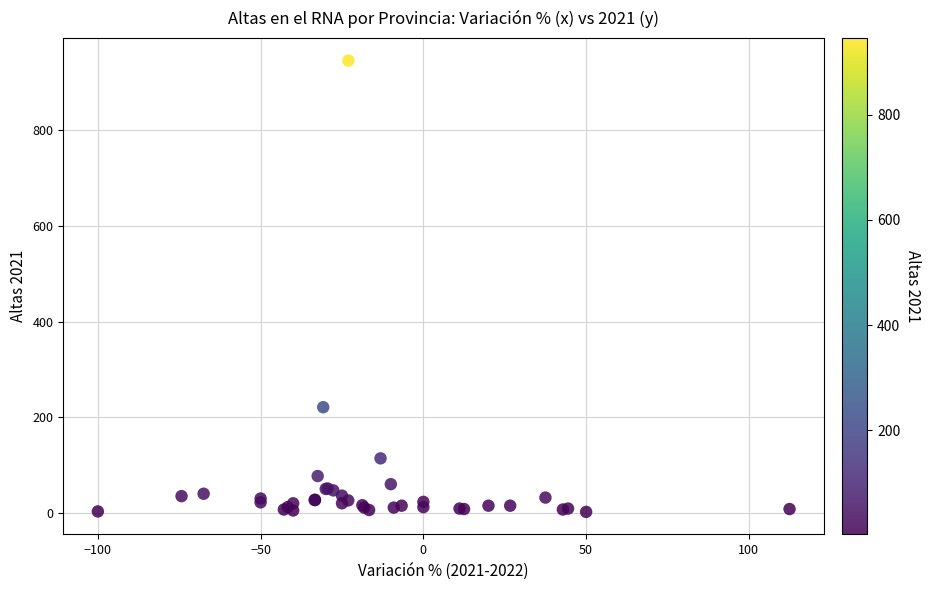

What Y value in the scatter plot is closest to 474?

221